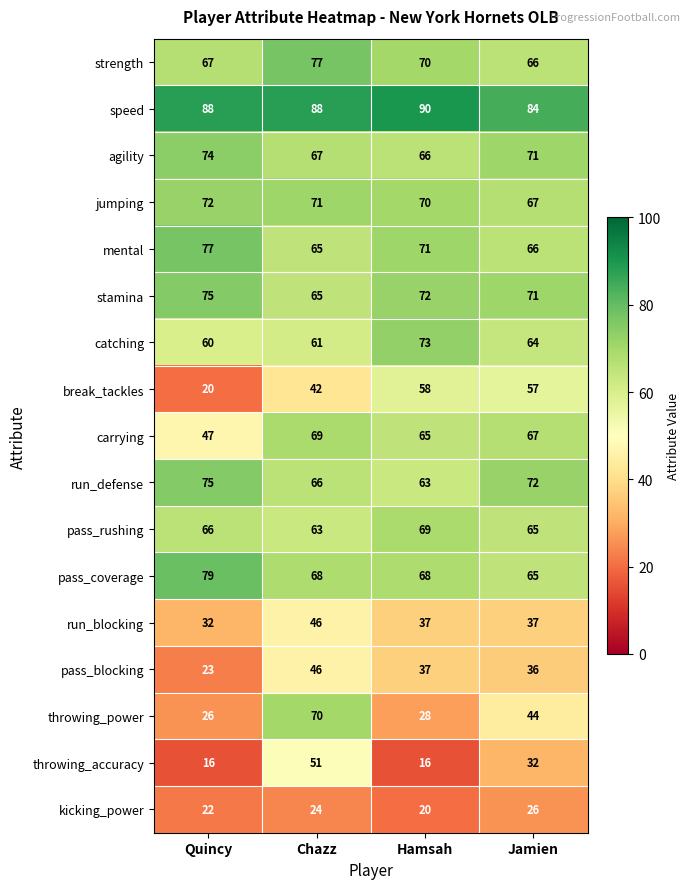

What is the maximum value shown in the chart?

90